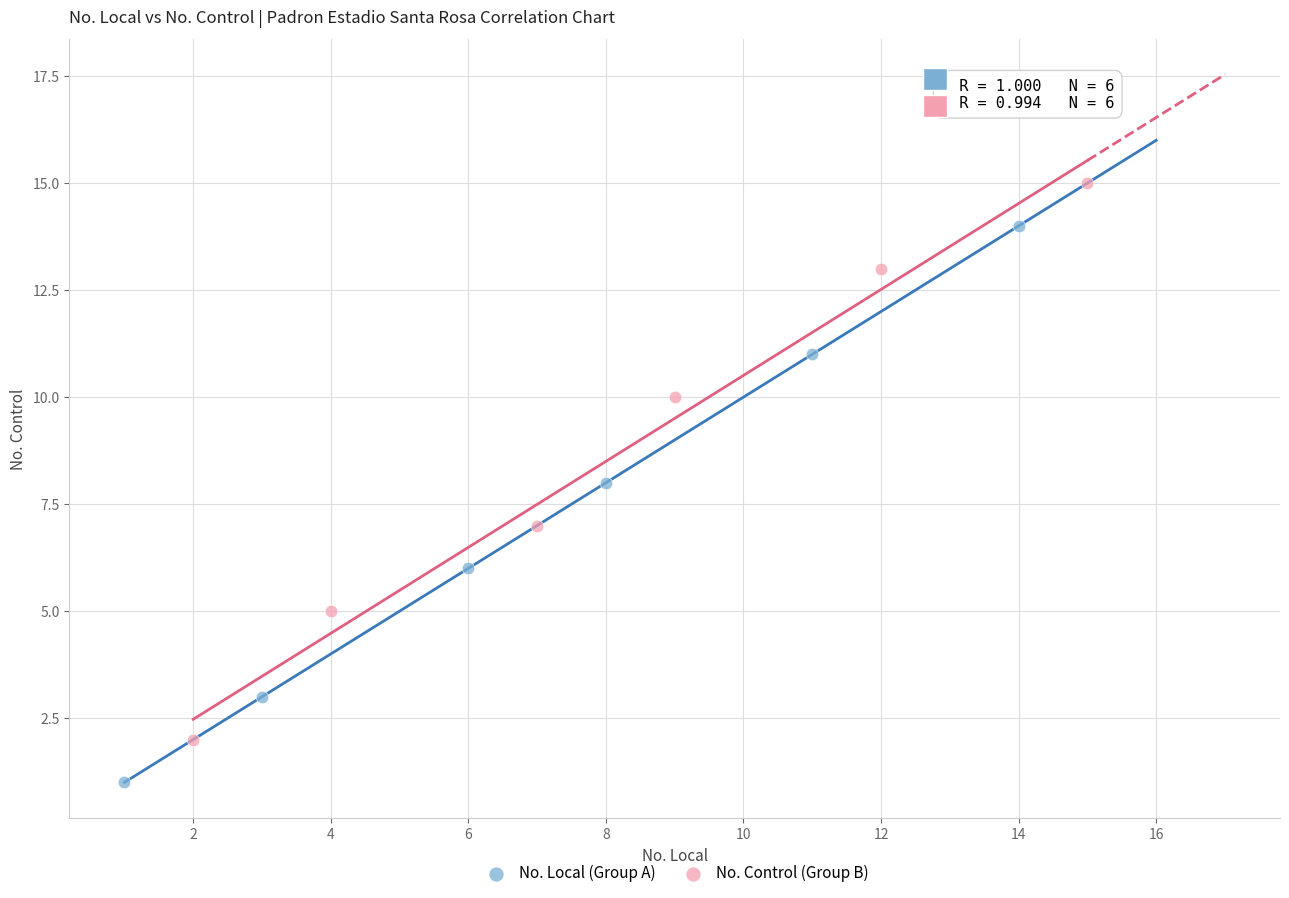

Which series reaches the maximum Y coordinate?

No. Control (Group B)